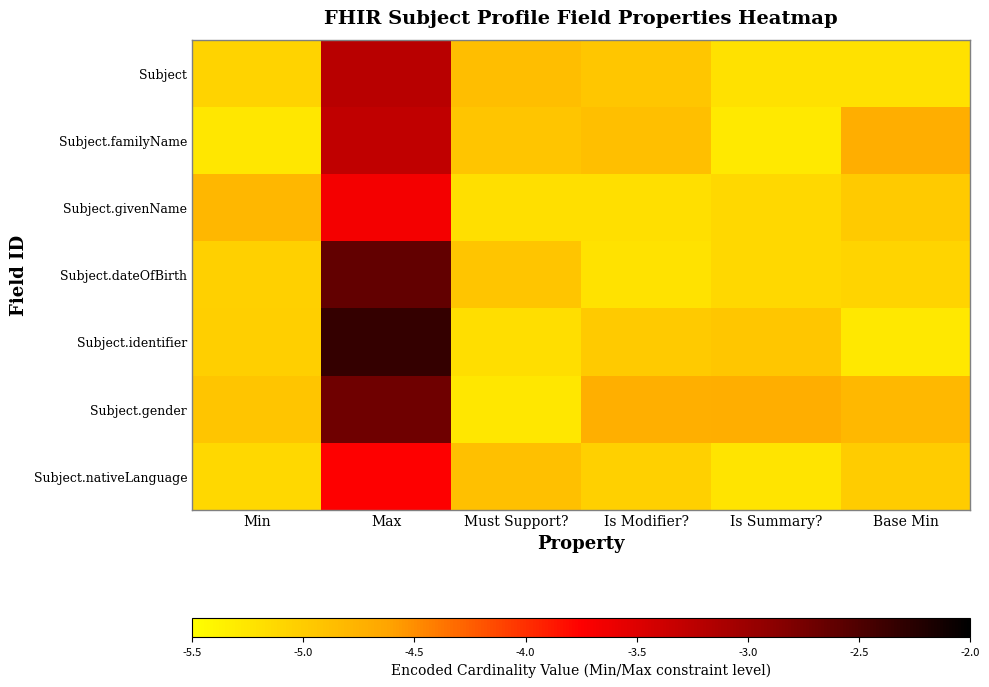

Reading left to right, extract all data points from this chart.

Subject: Min=-5.1	Max=-3.2	Must Support?=-4.9	Is Modifier?=-4.9	Is Summary?=-5.2	Base Min=-5.2
Subject.familyName: Min=-5.3	Max=-3.3	Must Support?=-4.9	Is Modifier?=-4.9	Is Summary?=-5.3	Base Min=-4.7
Subject.givenName: Min=-4.8	Max=-3.7	Must Support?=-5.2	Is Modifier?=-5.2	Is Summary?=-5.1	Base Min=-5.0
Subject.dateOfBirth: Min=-5.0	Max=-2.6	Must Support?=-4.9	Is Modifier?=-5.2	Is Summary?=-5.1	Base Min=-5.1
Subject.identifier: Min=-5.0	Max=-2.3	Must Support?=-5.2	Is Modifier?=-5.0	Is Summary?=-4.9	Base Min=-5.3
Subject.gender: Min=-4.9	Max=-2.7	Must Support?=-5.3	Is Modifier?=-4.7	Is Summary?=-4.7	Base Min=-4.8
Subject.nativeLanguage: Min=-5.1	Max=-3.7	Must Support?=-4.9	Is Modifier?=-5.0	Is Summary?=-5.2	Base Min=-5.0